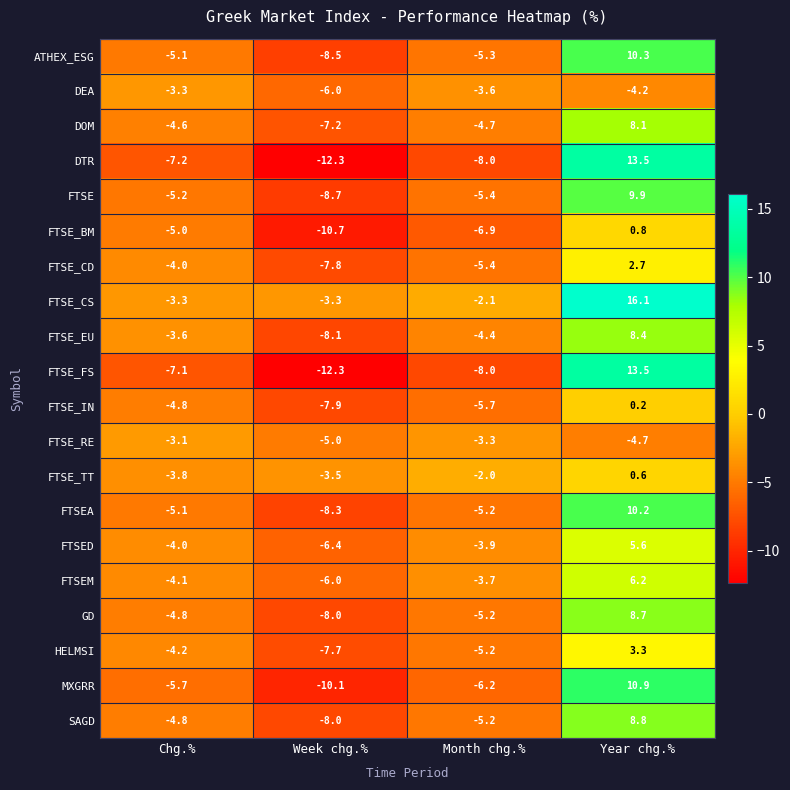

What value does the DTR series have at Year chg.%?

13.5